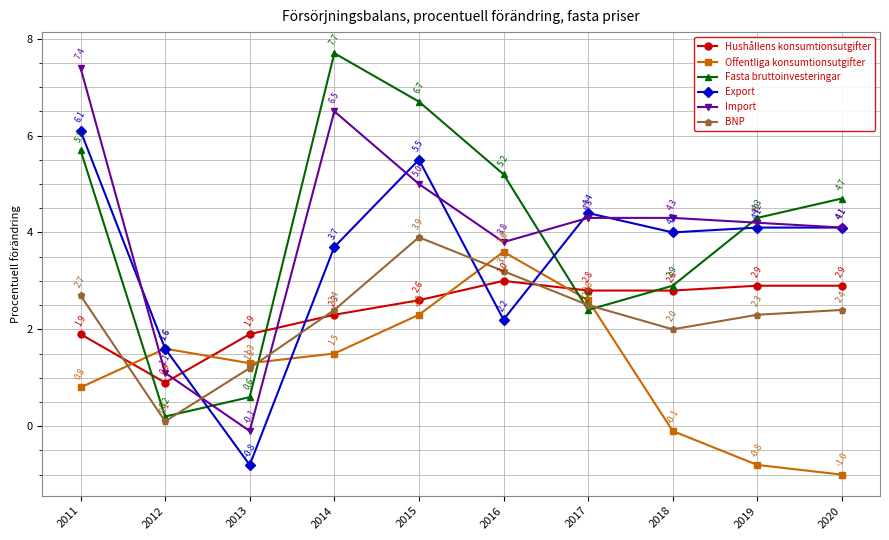

True or false: Export has a value of 4.1 at 2019.

True